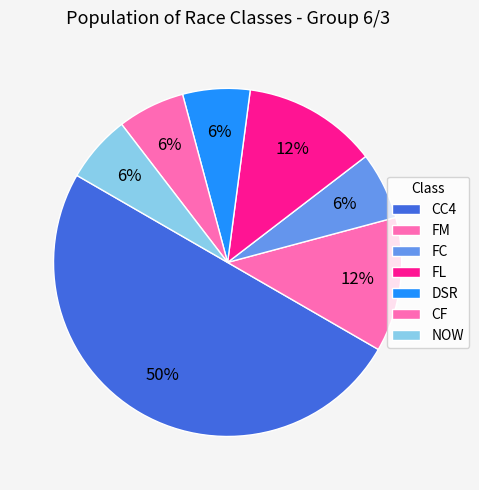

How many slices are in this pie chart?

7